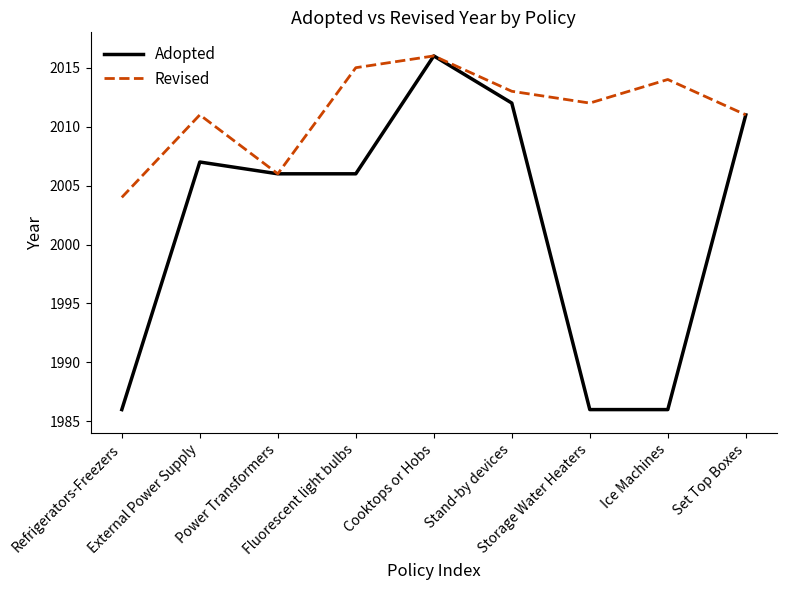

Which category has the highest value in the Adopted series?

Cooktops or Hobs